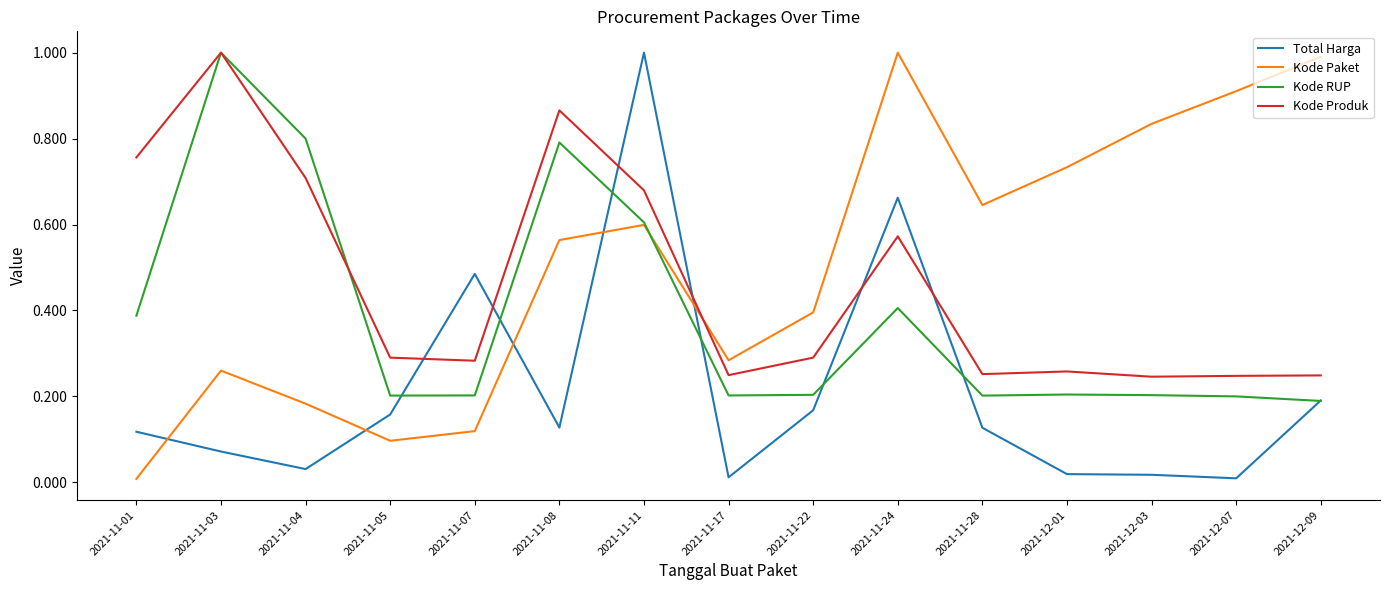

Is this an area chart (filled region under the line)?

No